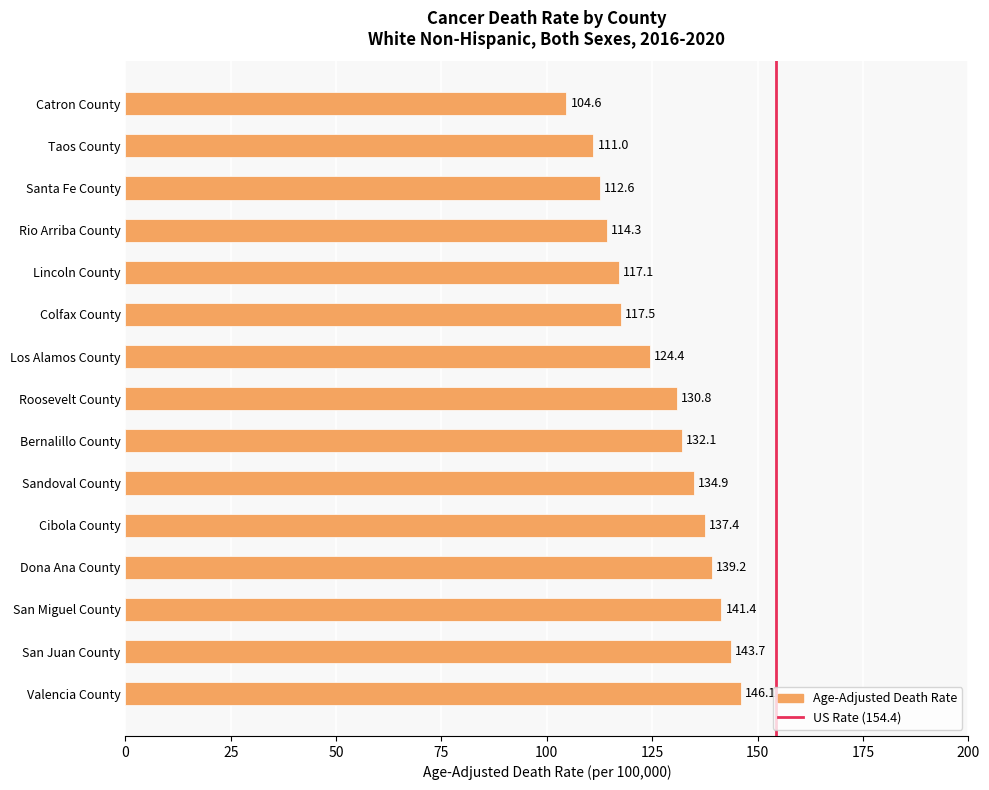

Which label corresponds to the largest value in the chart?

Valencia County